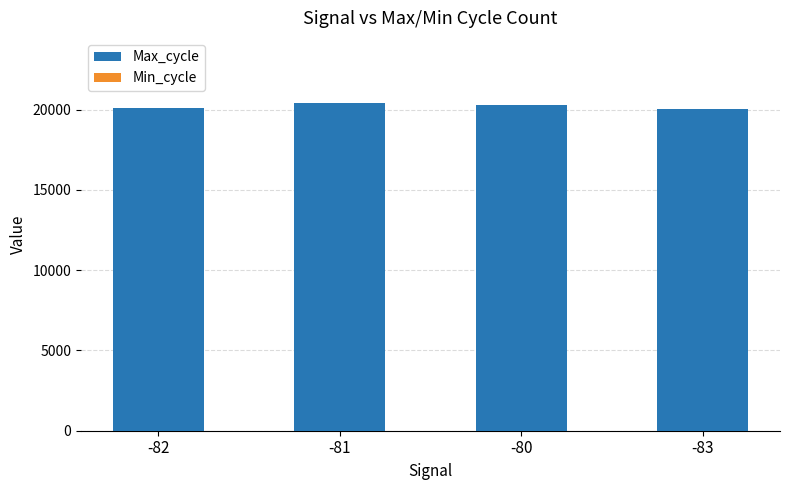

Count the Max_cycle values in the range 20124 to 20398.

3